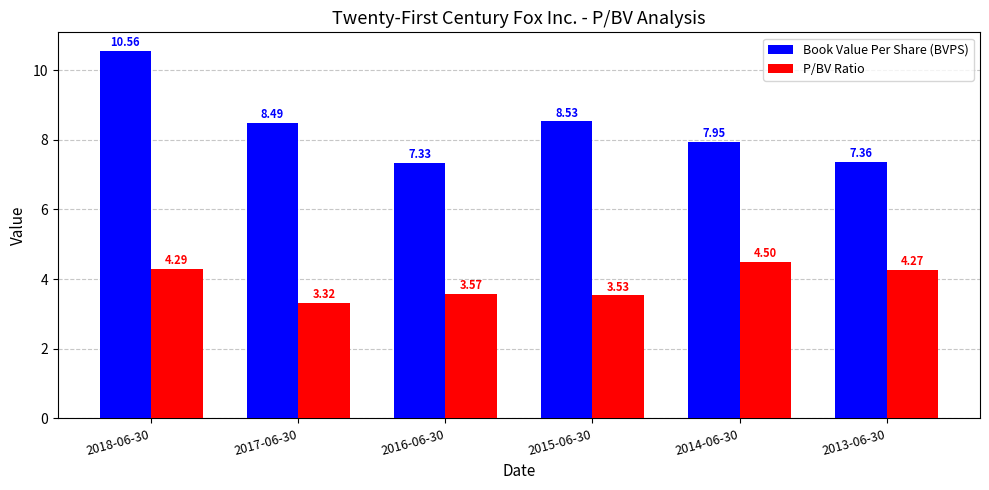

Rank the categories by P/BV Ratio value from lowest to highest.

2017-06-30, 2015-06-30, 2016-06-30, 2013-06-30, 2018-06-30, 2014-06-30